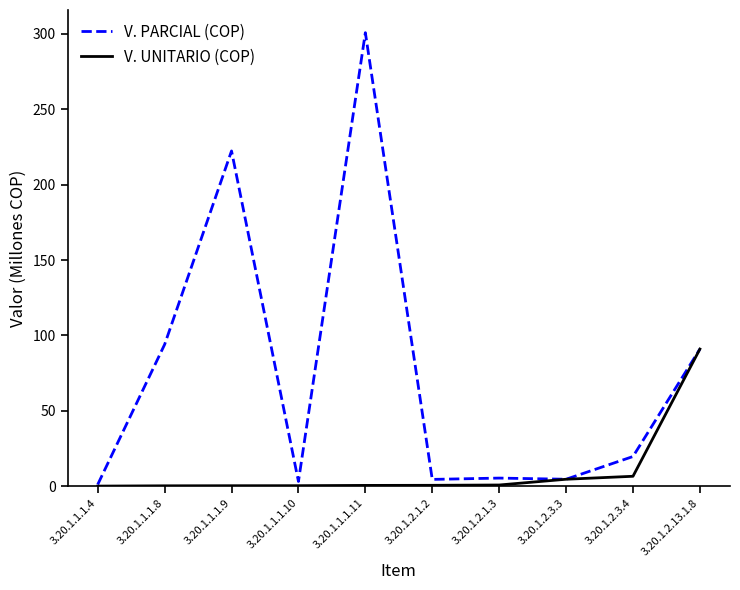

List the series in order of their peak value, highest first.

V. PARCIAL (COP), V. UNITARIO (COP)